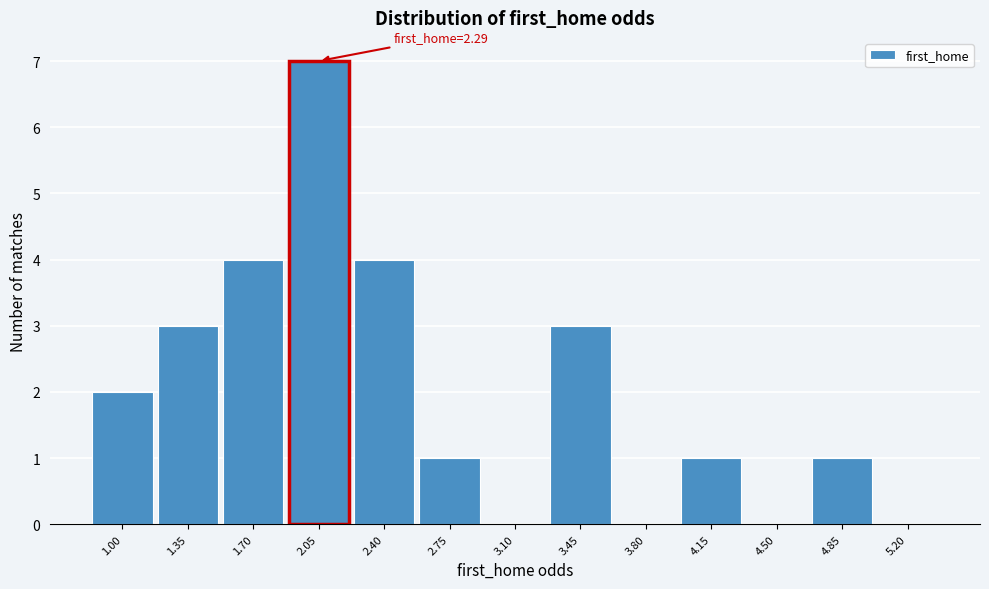

Reading right to left, list all the values displayed in this chart.

5.20=0	4.85=1	4.50=0	4.15=1	3.80=0	3.45=3	3.10=0	2.75=1	2.40=4	2.05=7	1.70=4	1.35=3	1.00=2